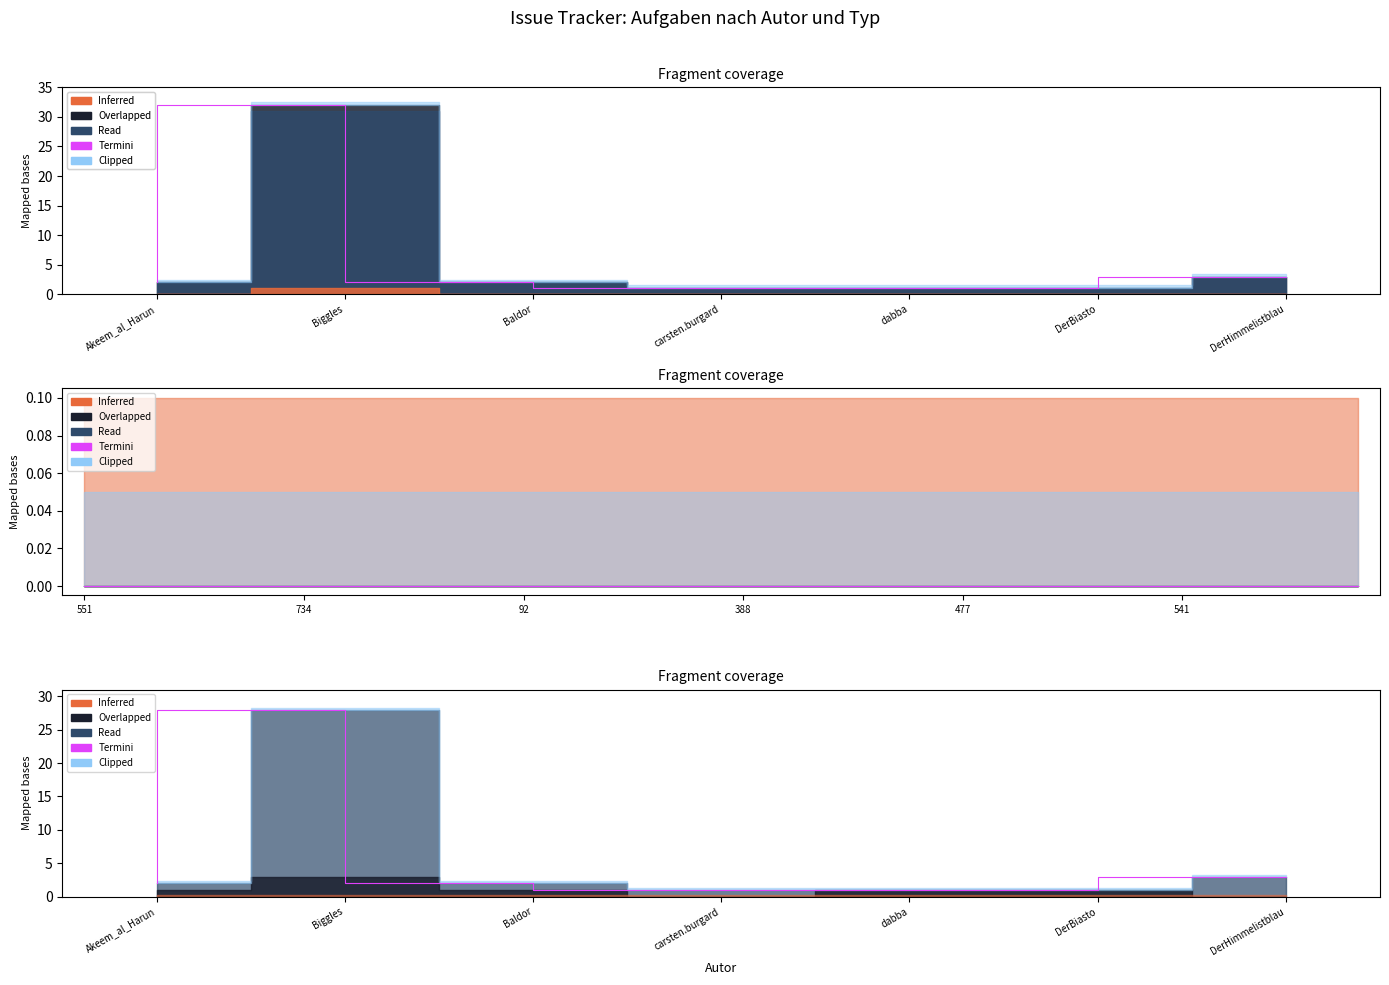

Between Biggles and DerHimmelistblau, which is larger?

Biggles